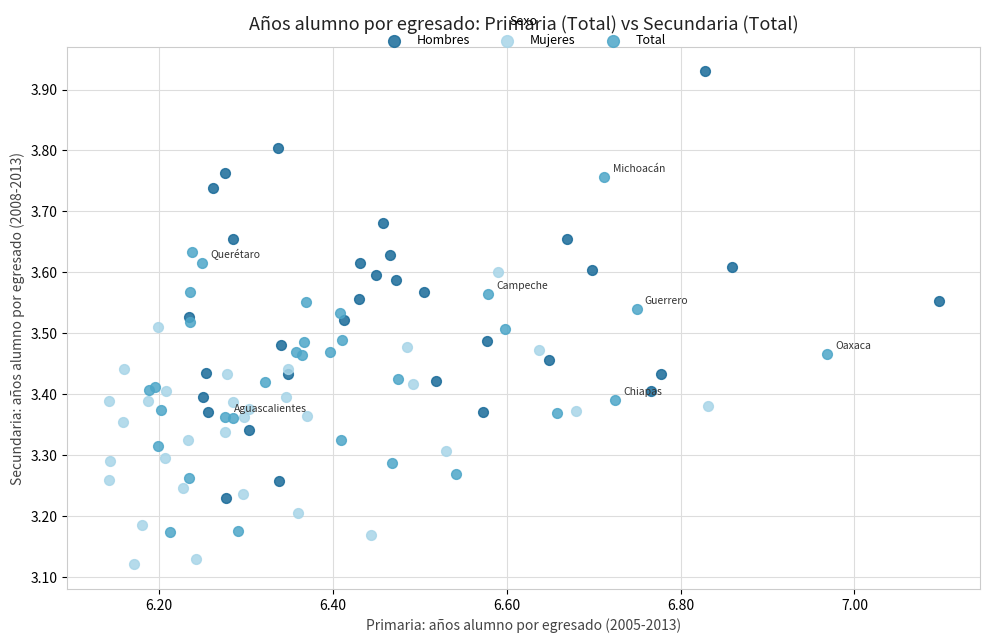

Which series reaches the maximum Y coordinate?

Hombres